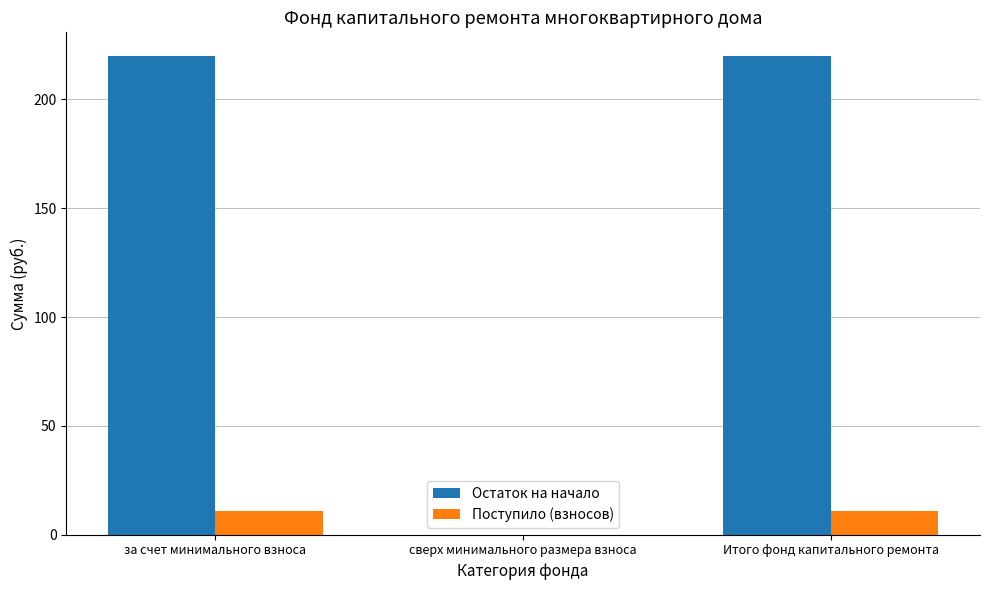

Are the bars horizontal?

No